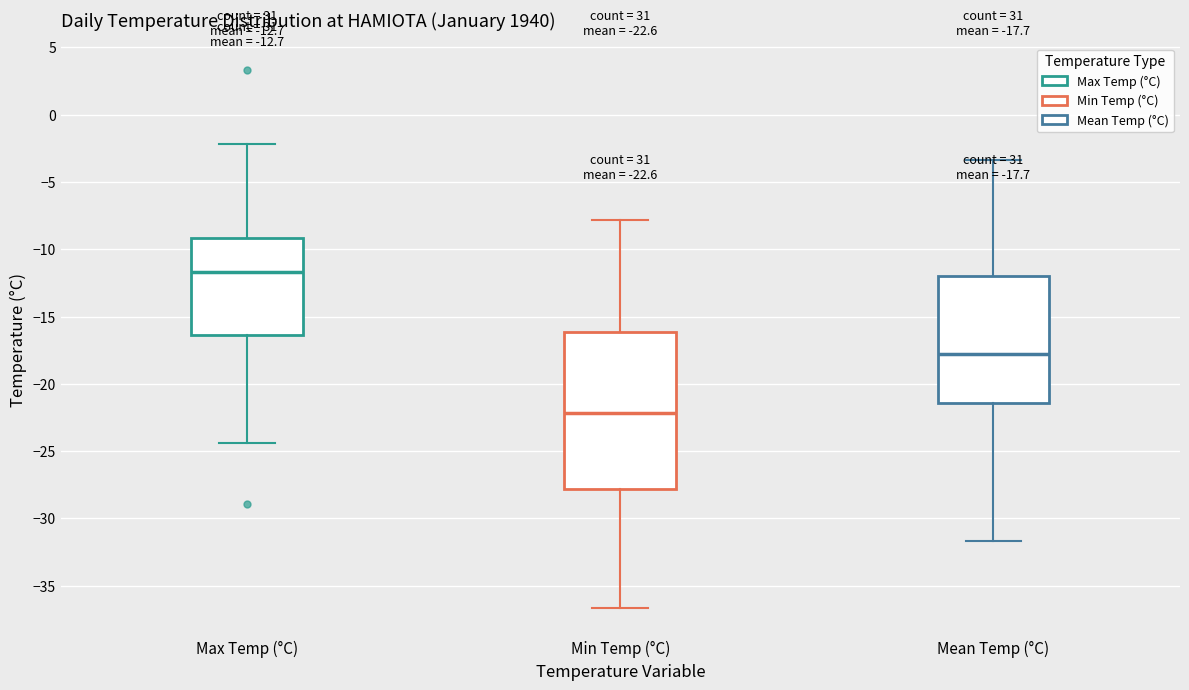

Comparing the boxes themselves (not the whiskers), which one is the tallest?

Min Temp (°C)